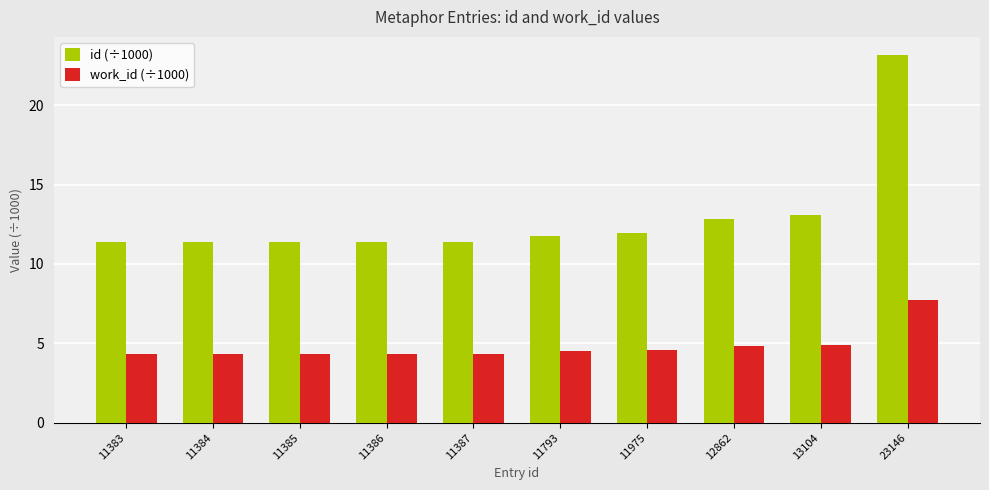

True or false: id (÷1000) has a value of 11.4 at 11385.

True